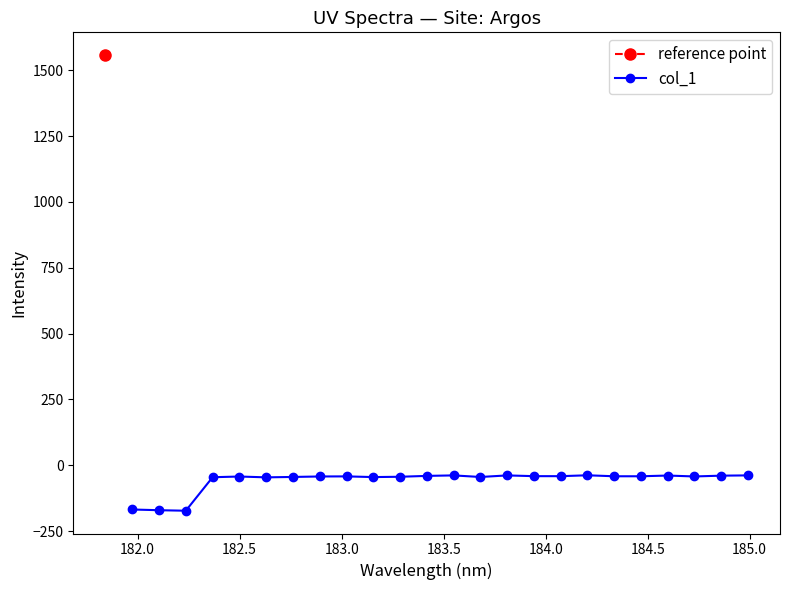

How many values in the col_1 series exceed -42?

11